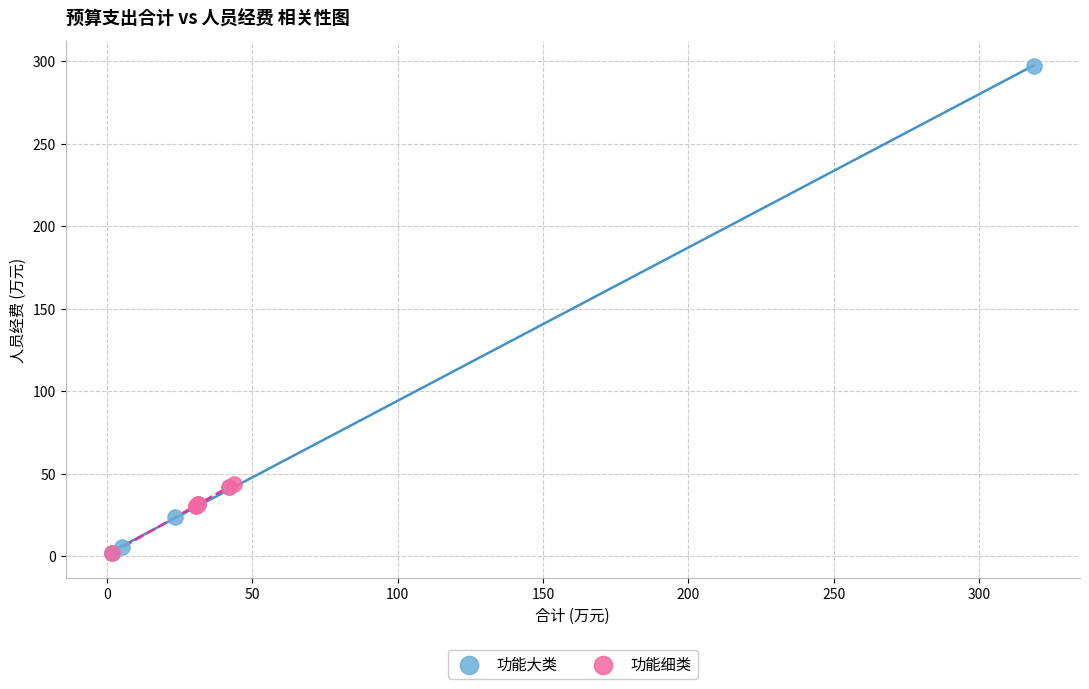

Which series contains the highest Y value?

功能大类